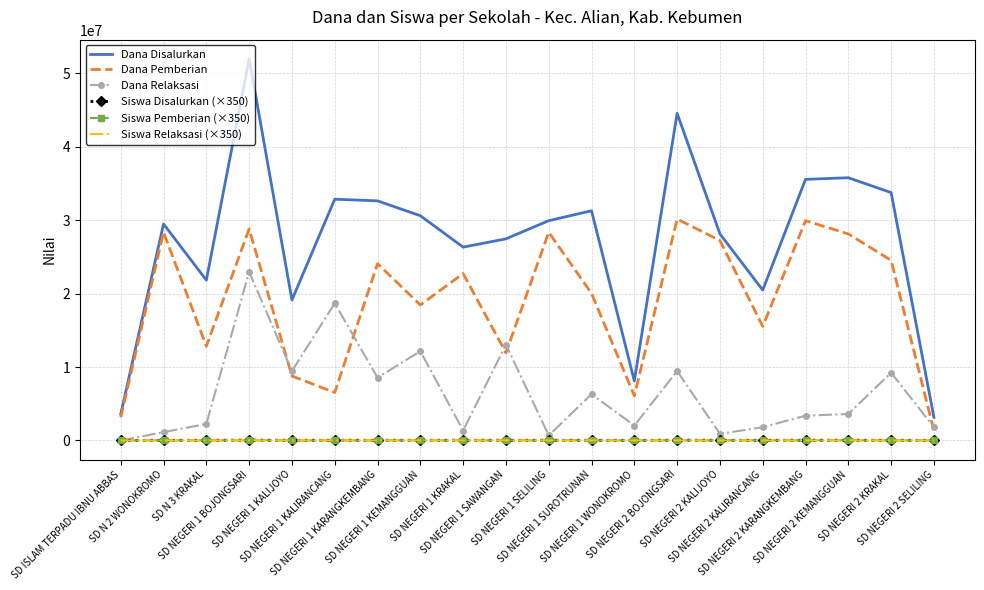

True or false: Siswa Pemberian (×350) and Dana Disalurkan intersect in this chart.

False